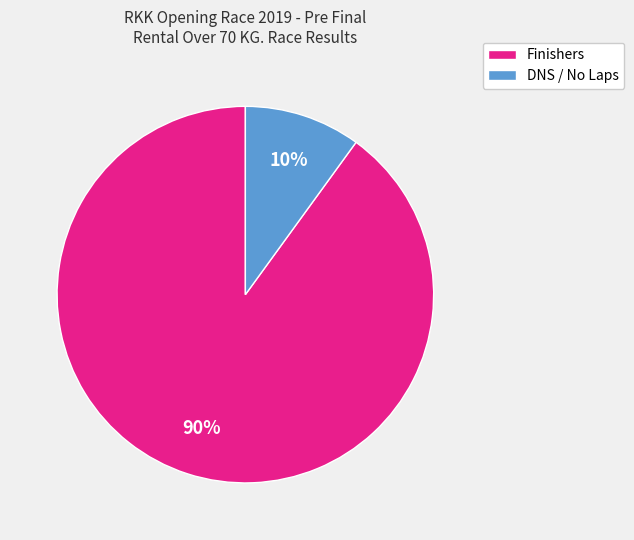

Does any single category account for the majority?

Yes